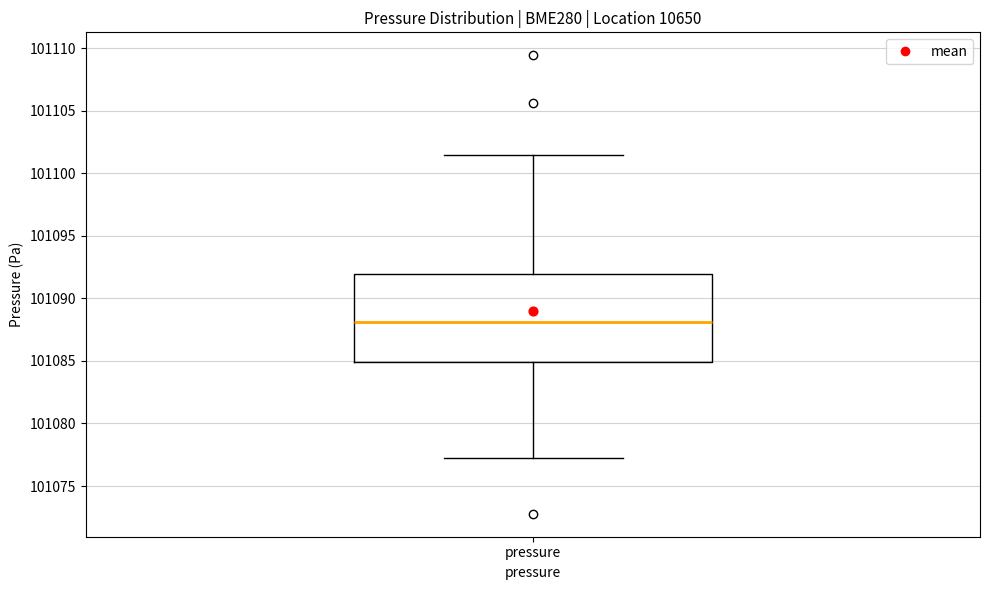

Transcribe this box plot: give where the median line is, the range the box spans, and where the two whiskers end, as read against the y-axis. The values are not printed on the chart, so give them approximately, as read against the axis.

median 101088.0, box 101085.0 to 101092.0, whiskers 101077.5 to 101101.5